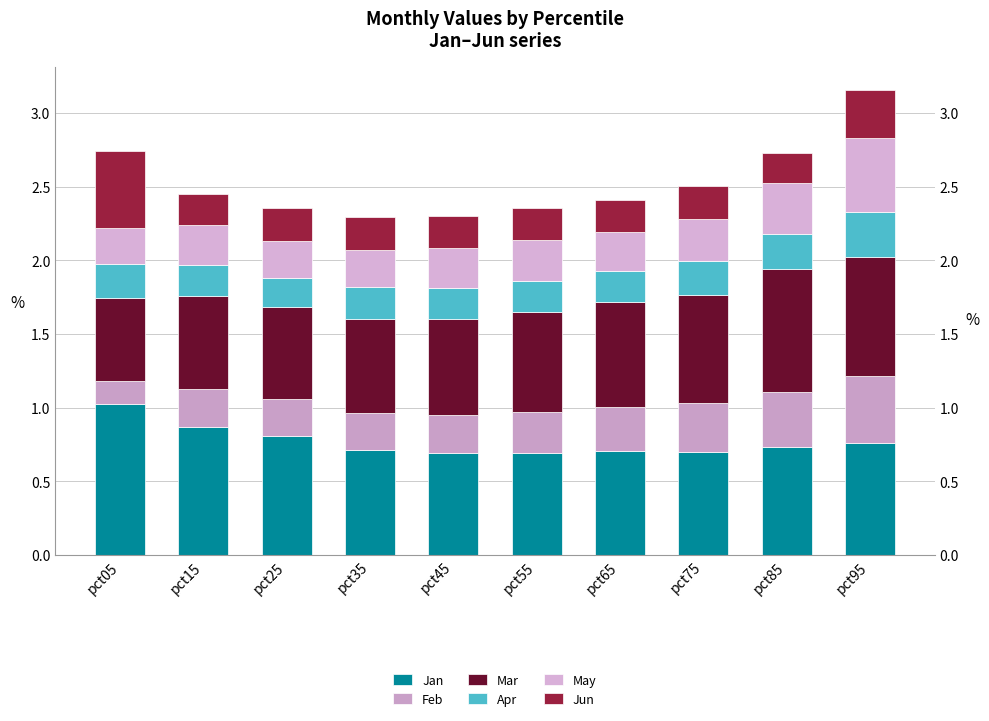

Between pct35 and pct45, which series saw the biggest shift?

May